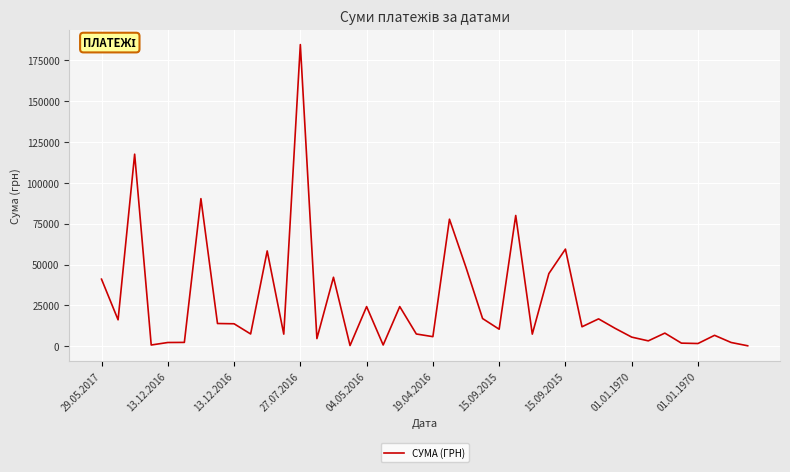

What is the difference between the maximum and minimum values?

184047.4